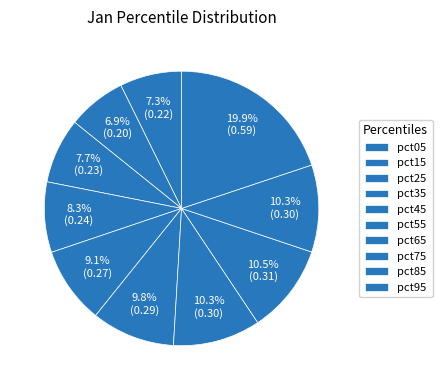

What is the change in value from pct35 to pct75?

+0.1